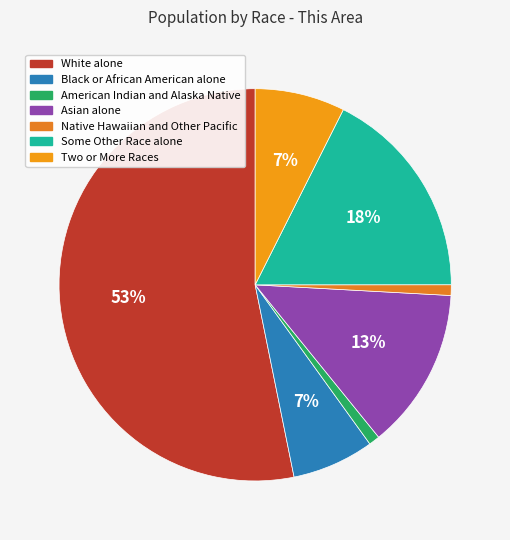

Is the sum of White alone and American Indian and Alaska Native greater than half?

Yes